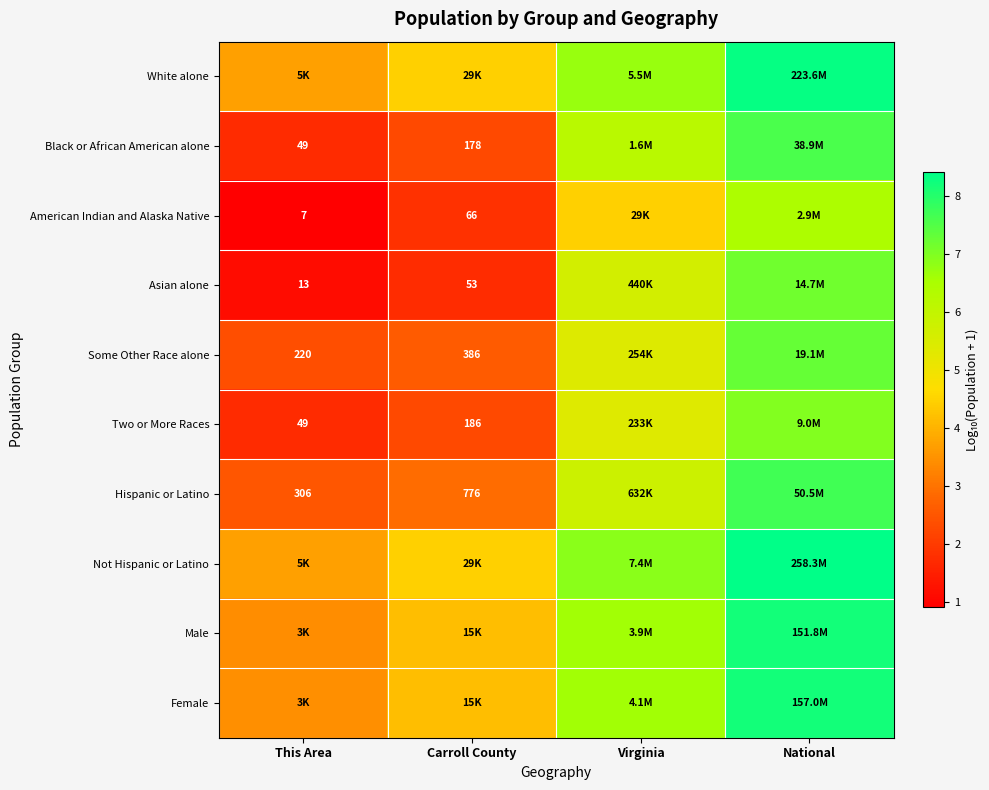

What is the lowest value of the Black or African American alone series?

1.7